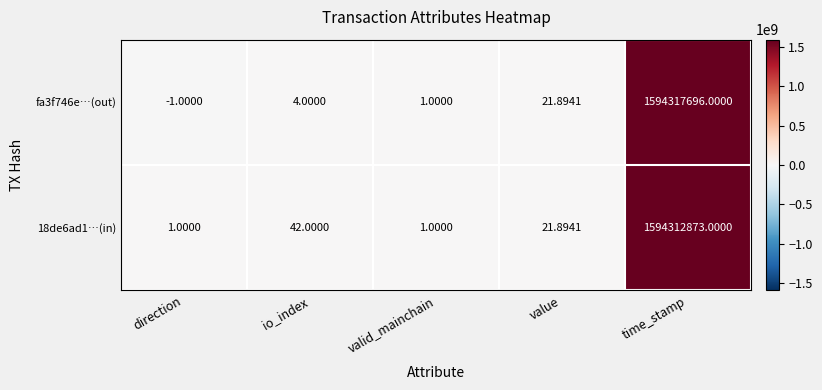

At which category is the sum across all series the highest?

time_stamp